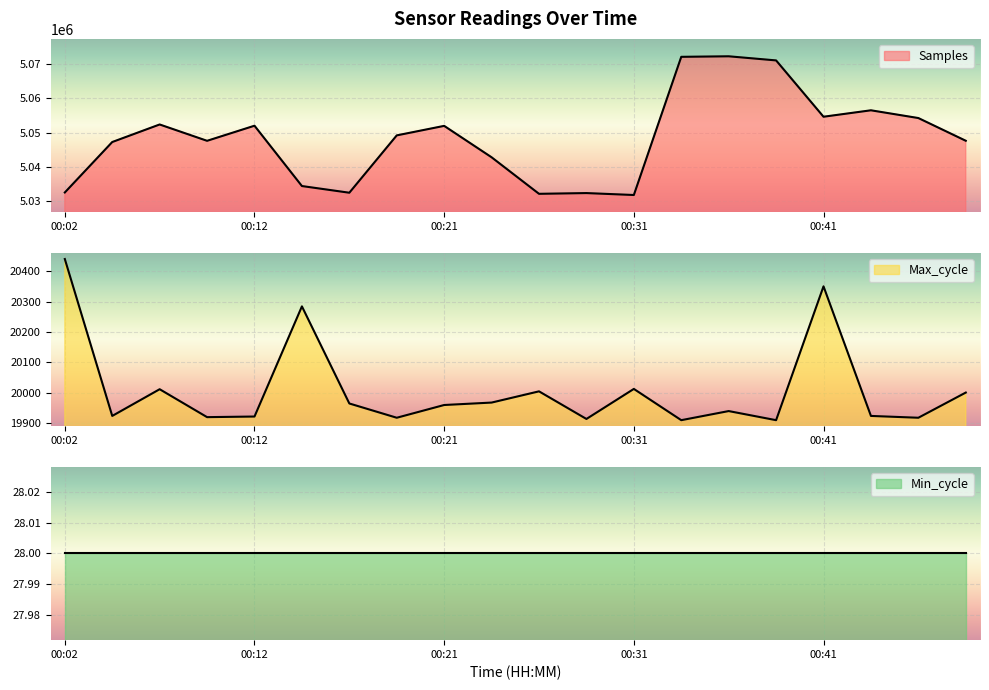

What is the difference between the maximum and second lowest values in the Samples series?

40079